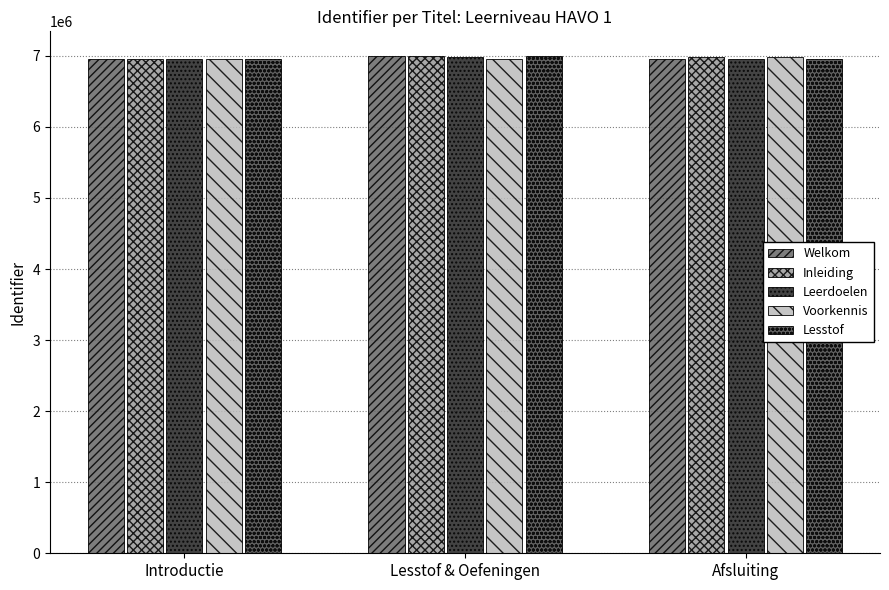

What is the value of the Inleiding bar at the 2nd from the left?

6993421